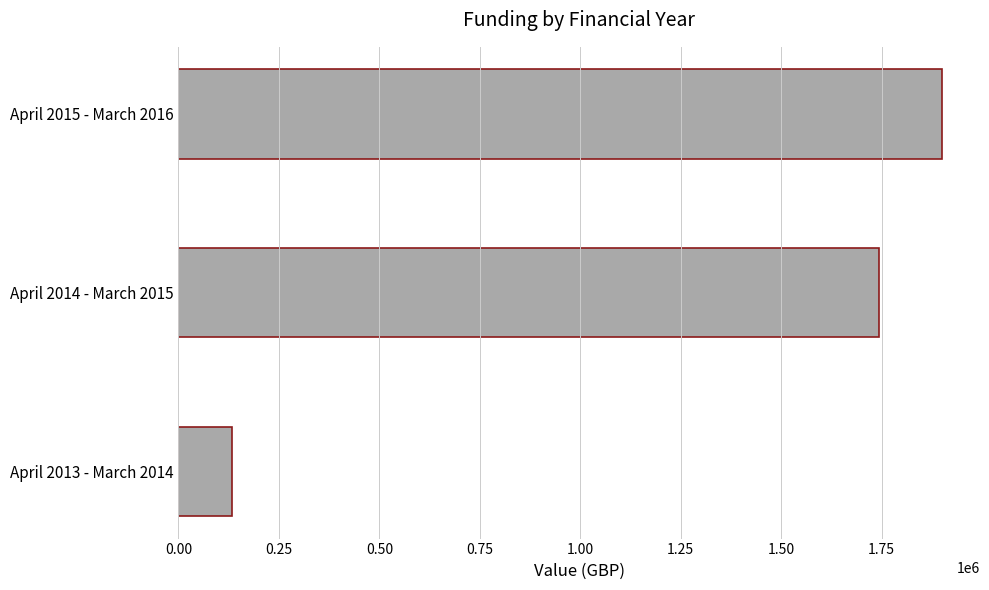

Does the chart contain any negative values?

No